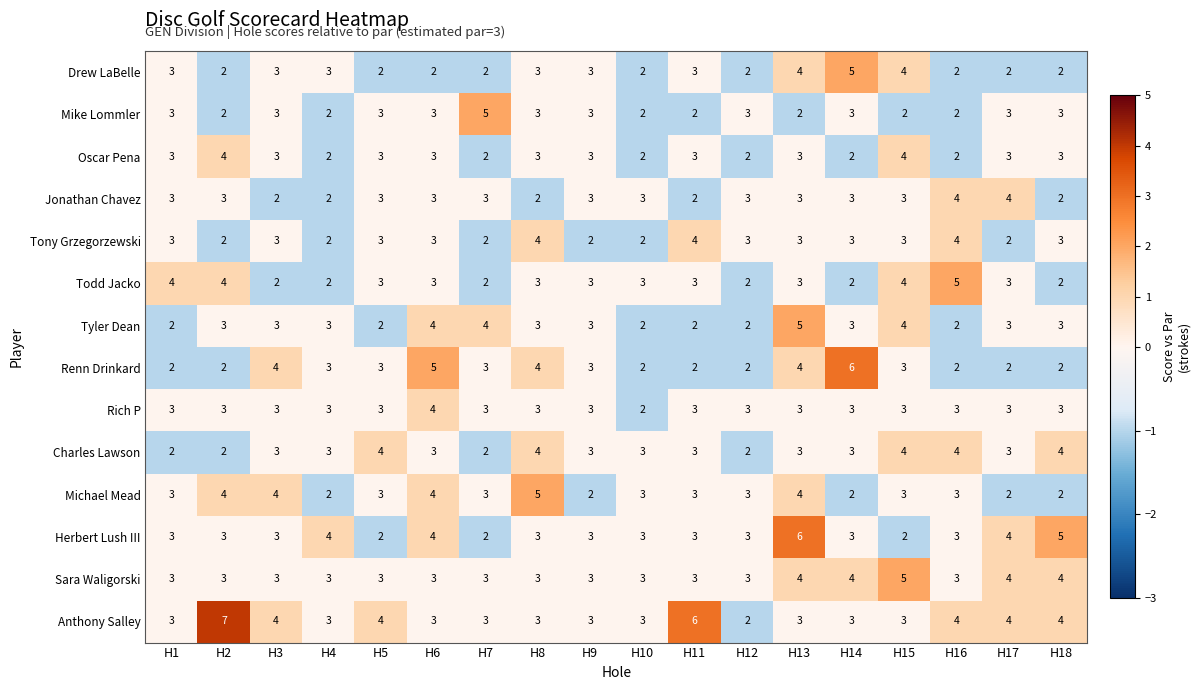

What is the average value of the Jonathan Chavez series?

3